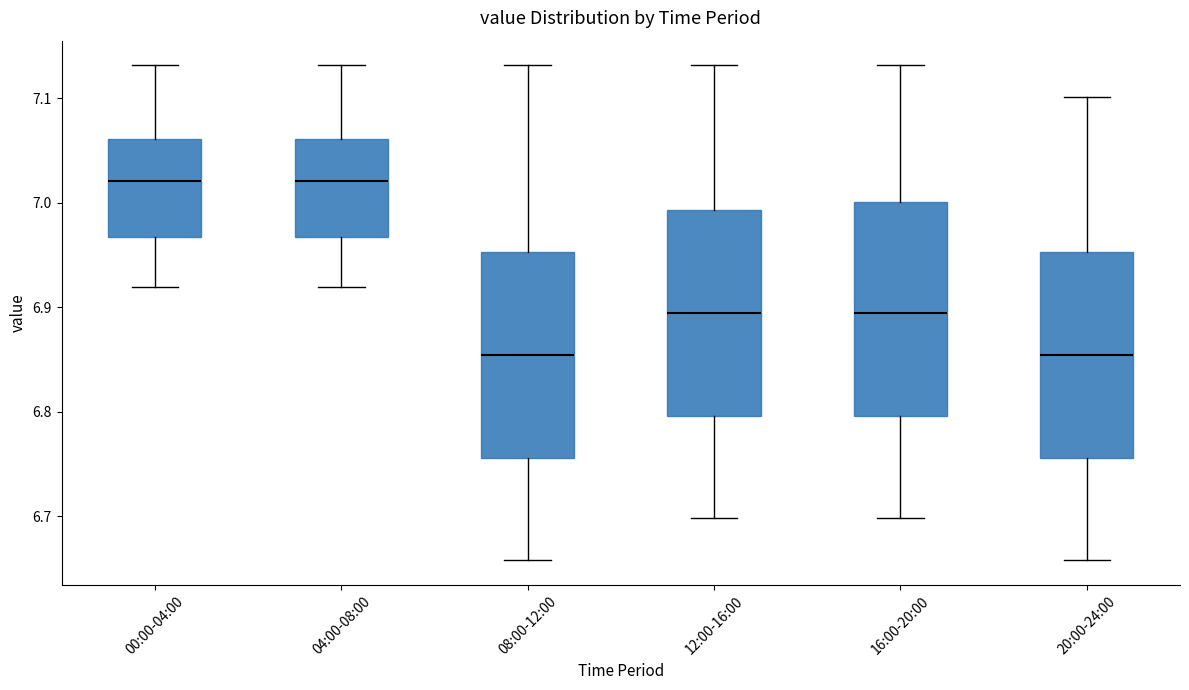

Reading left to right, transcribe this box plot: for each box, give where its median line is, the range the box spans, and where its two whiskers end, as read against the y-axis. The values are not printed on the chart, so give them approximately, as read against the axis.

00:00-04:00: median 7.02, box 6.97 to 7.06, whiskers 6.92 to 7.13
04:00-08:00: median 7.02, box 6.97 to 7.06, whiskers 6.92 to 7.13
08:00-12:00: median 6.85, box 6.76 to 6.95, whiskers 6.66 to 7.13
12:00-16:00: median 6.89, box 6.80 to 6.99, whiskers 6.70 to 7.13
16:00-20:00: median 6.89, box 6.80 to 7.00, whiskers 6.70 to 7.13
20:00-24:00: median 6.85, box 6.76 to 6.95, whiskers 6.66 to 7.10